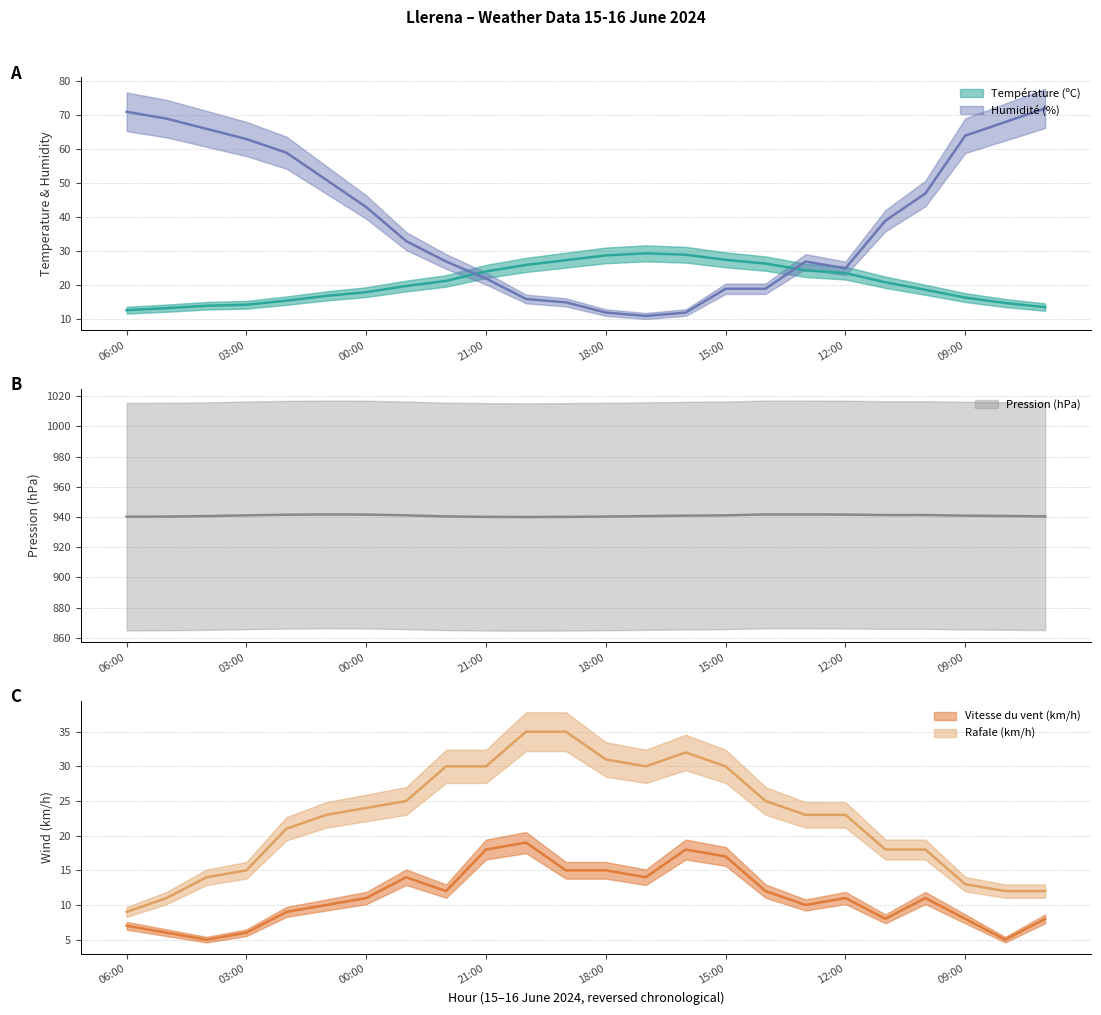

At 16:00, list the series in order from largest to smallest.

Pression (hPa), Rafale (km/h), Température (ºC), Vitesse du vent (km/h), Humidité (%)